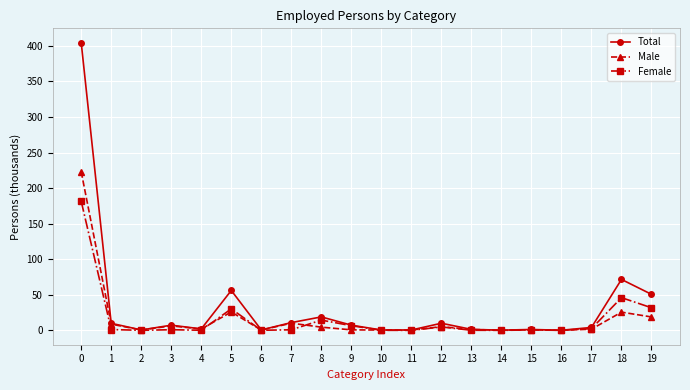

Is the value of Male at 7 greater than the value of Female at 16?

Yes